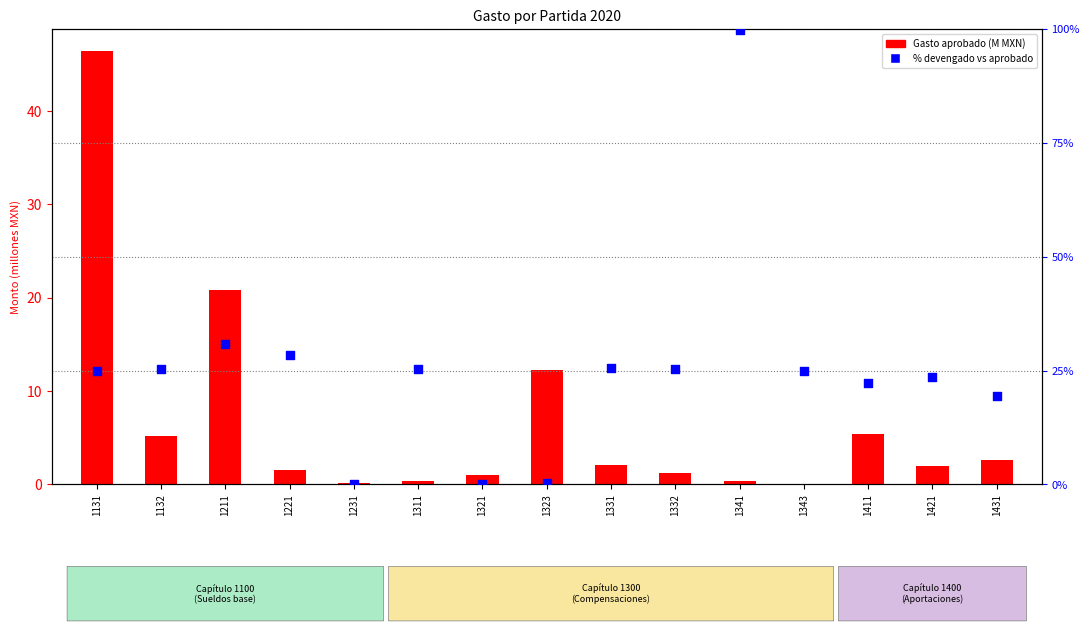

At which category is the sum across all series the highest?

1341